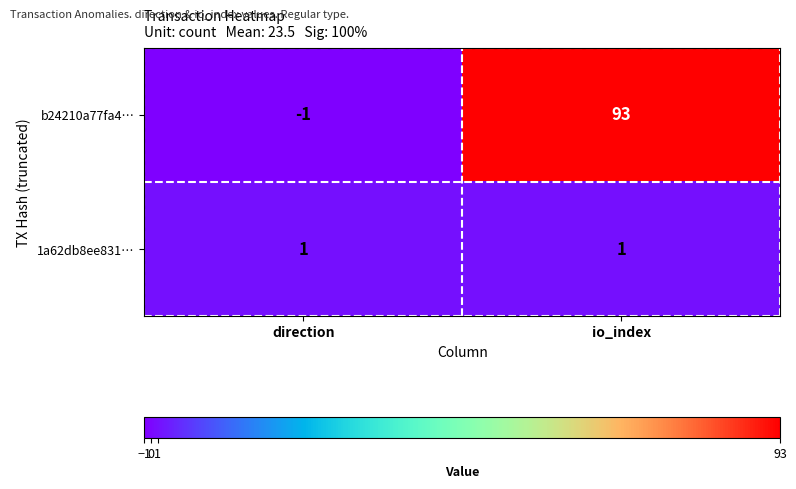

Reading left to right, transcribe all the data shown in this chart.

b24210a77fa4…: direction=-1	io_index=93
1a62db8ee831…: direction=1	io_index=1